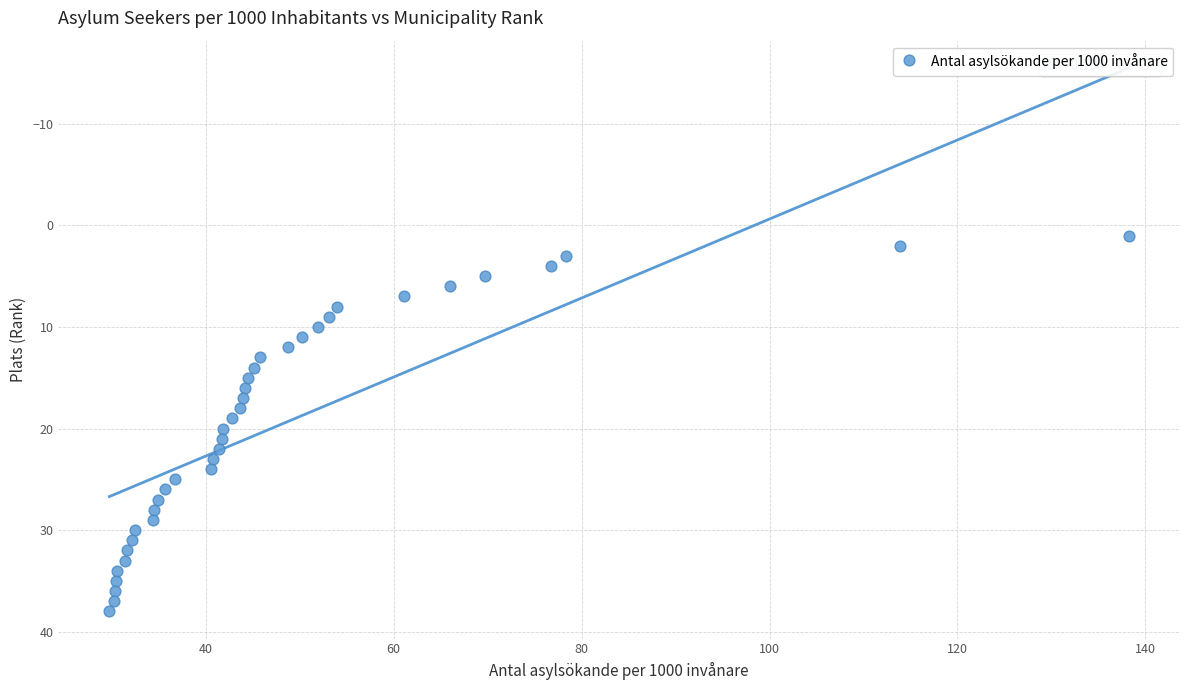

What is the range of Y values (max minus min)?

37